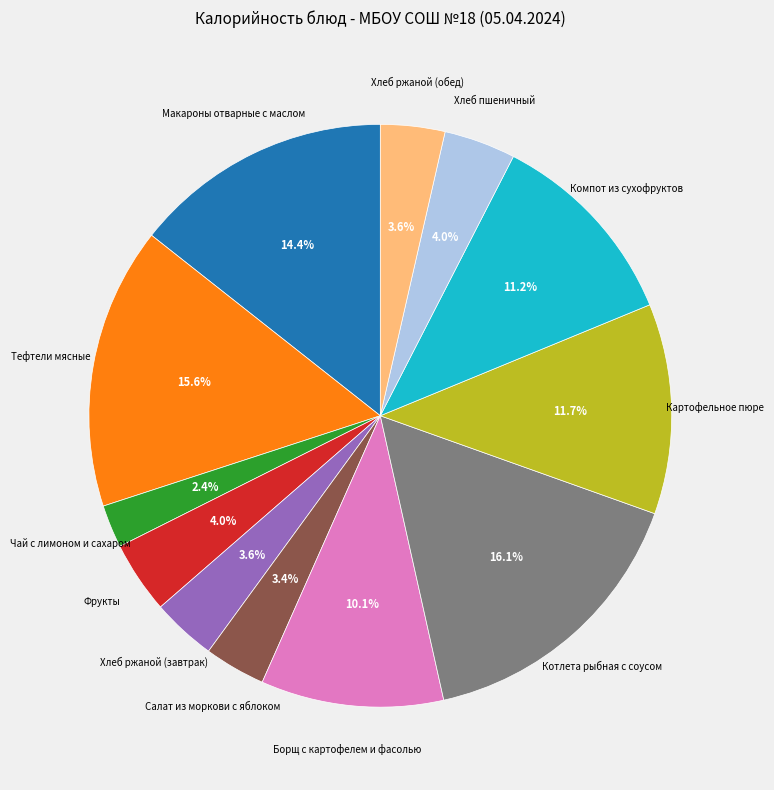

Is there any slice that represents more than half of the pie?

No